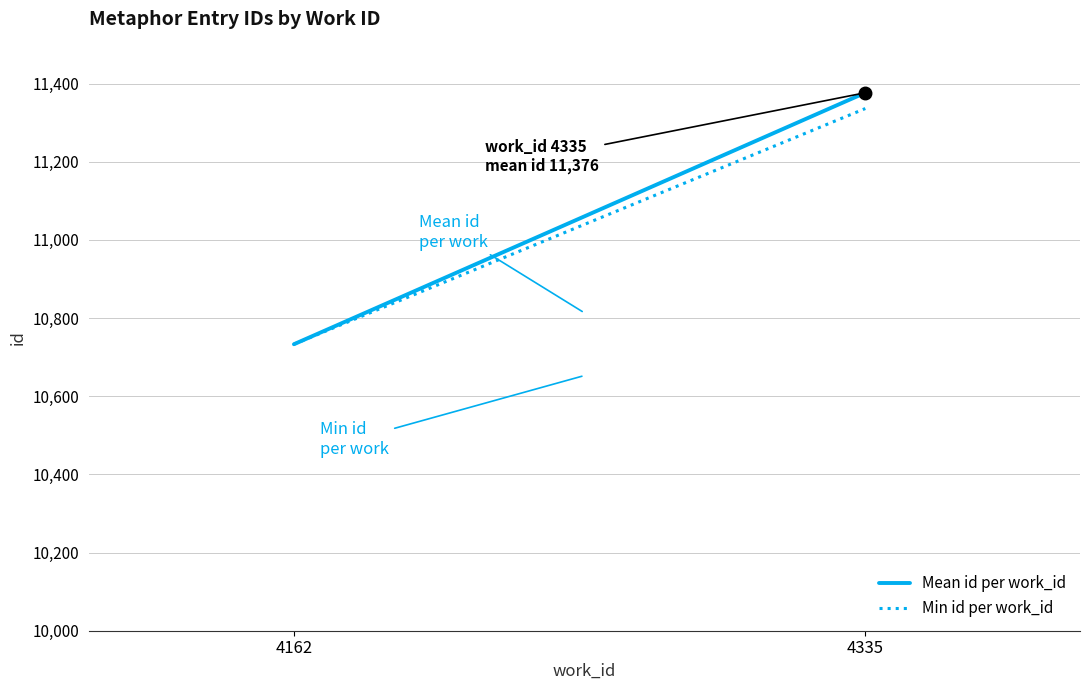

Rank the categories by Min id per work_id value from lowest to highest.

4162, 4335